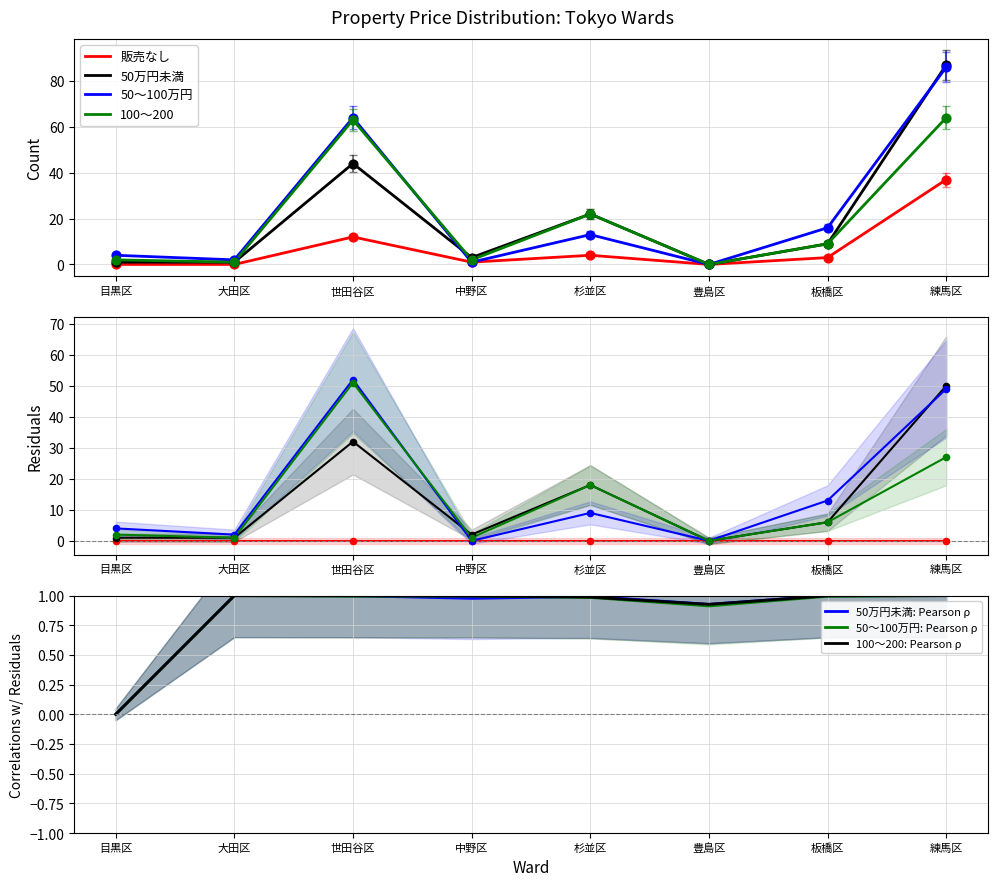

Which series contains the lowest Y value?

販売なし